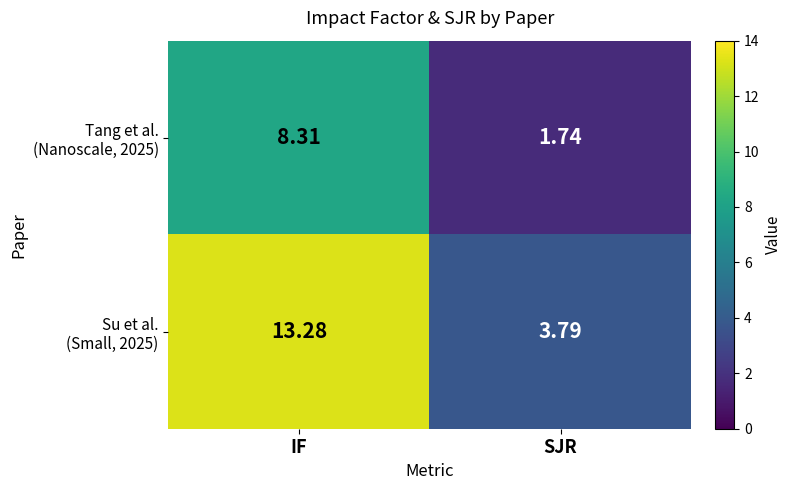

At which category is the sum across all series the highest?

IF